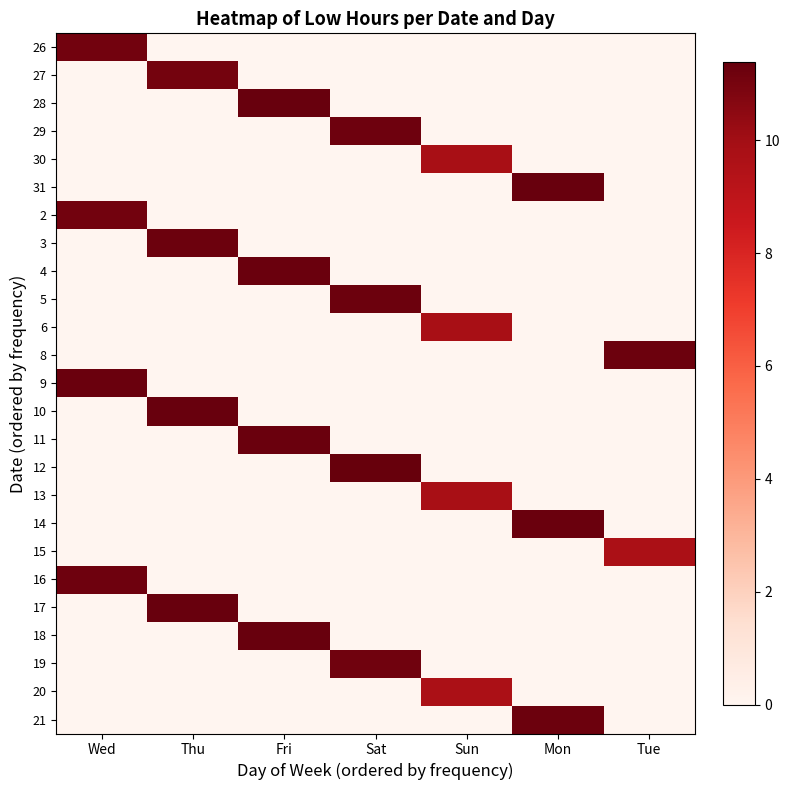

At how many categories does at least one series exceed 8?

7